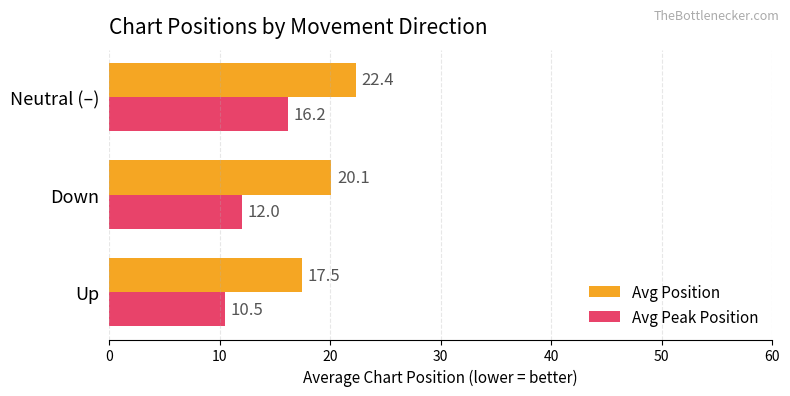

What is the difference between the highest and lowest values at Down?

8.1